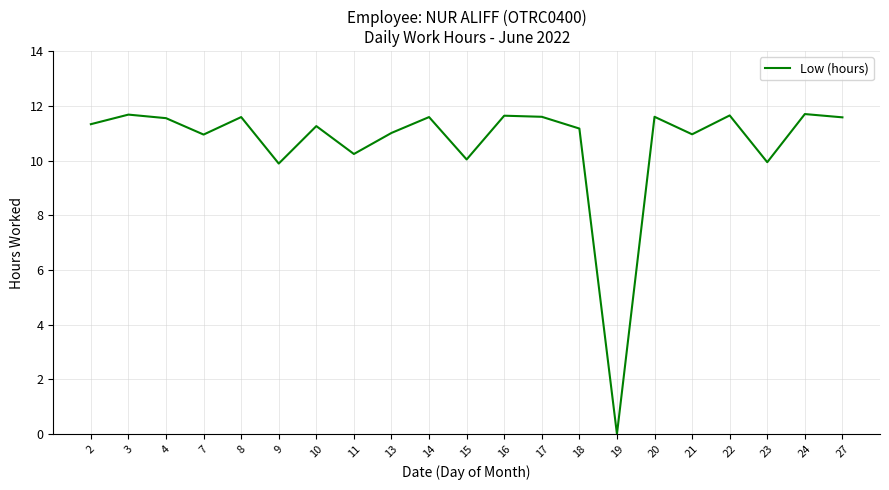

What is the greatest value displayed?

11.7